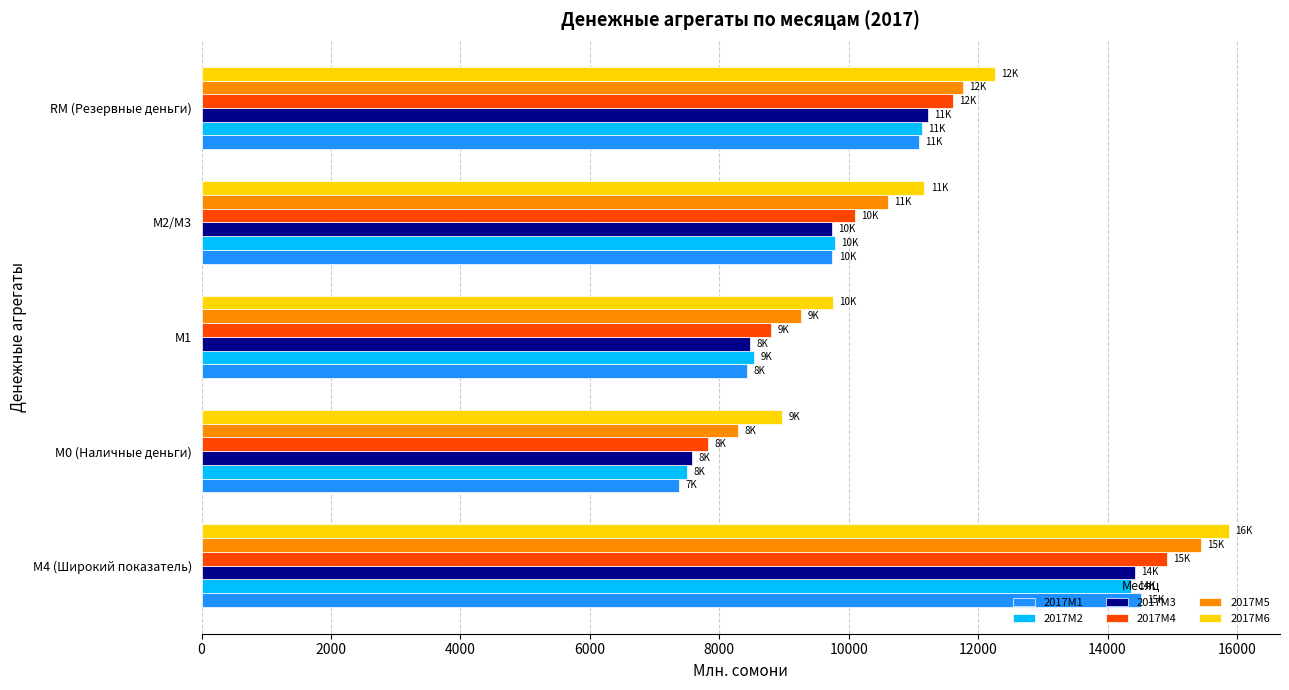

The 2017M4 series shows 11607.4 at RM (Резервные деньги). True or false?

True